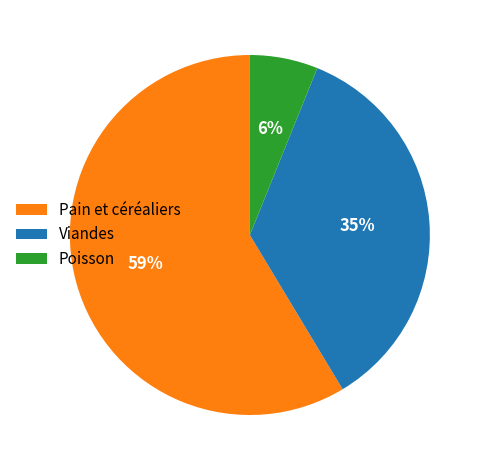

Is there a majority slice in this chart?

Yes